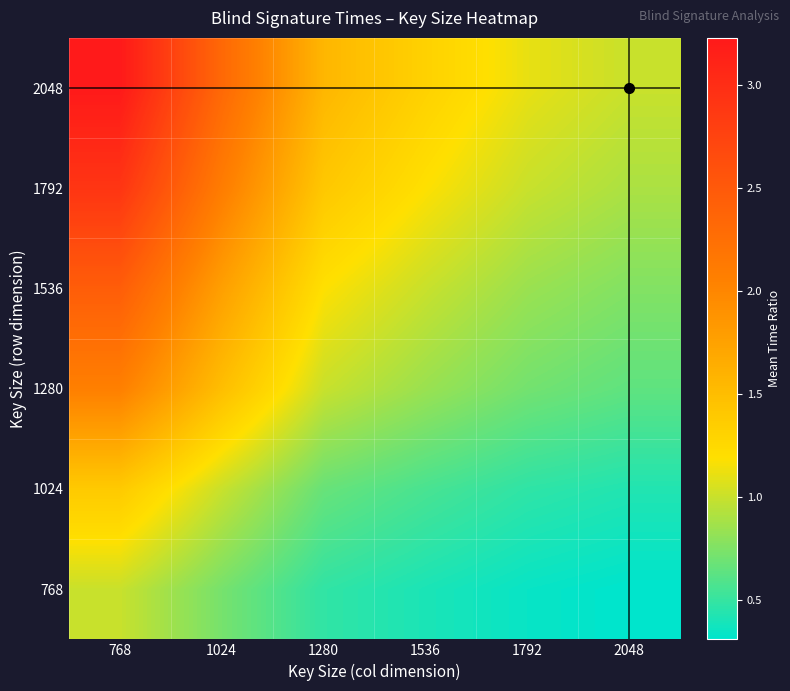

What is the total value across all series at 1792?

4.5